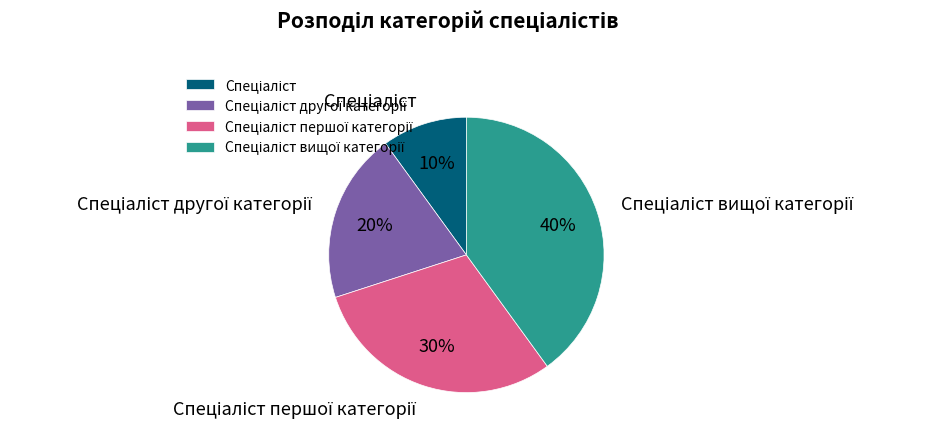

Is there a majority slice in this chart?

No